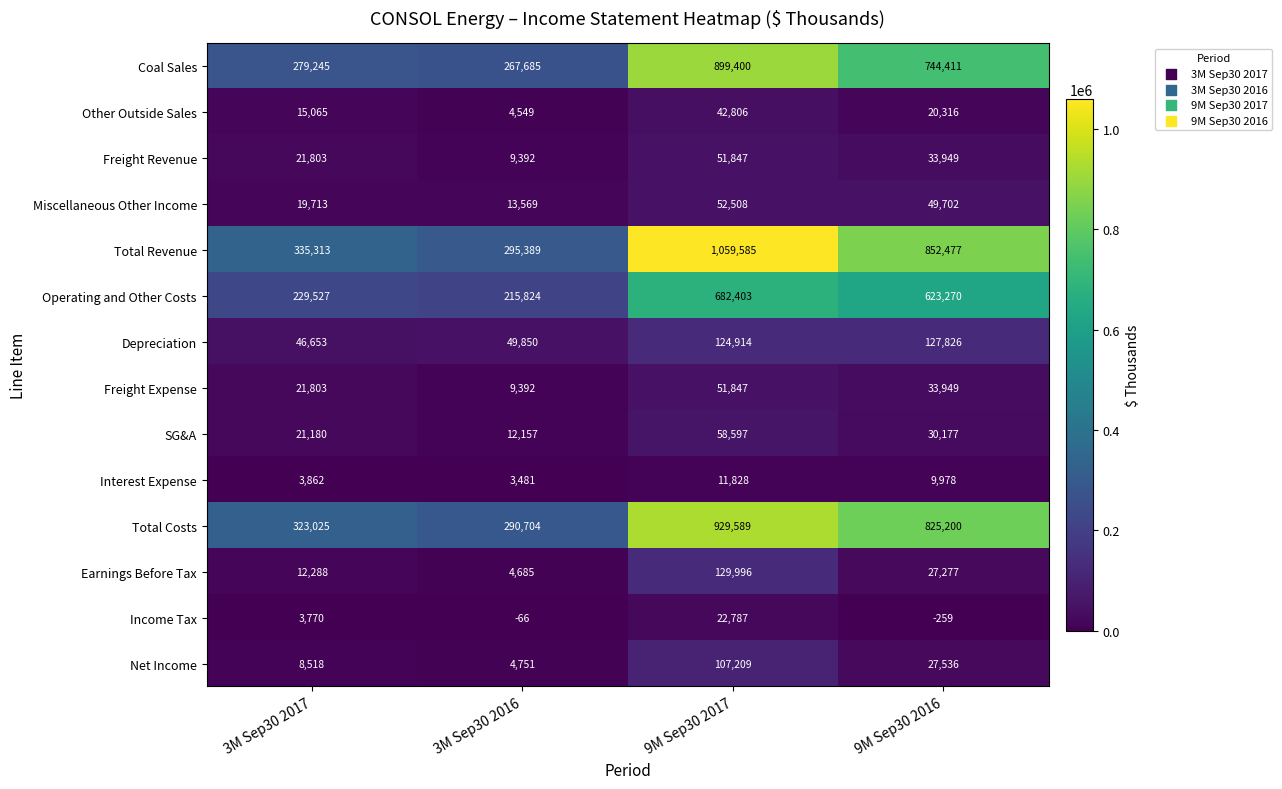

What is the spread (max minus min) of values at 3M Sep30 2017?

331543